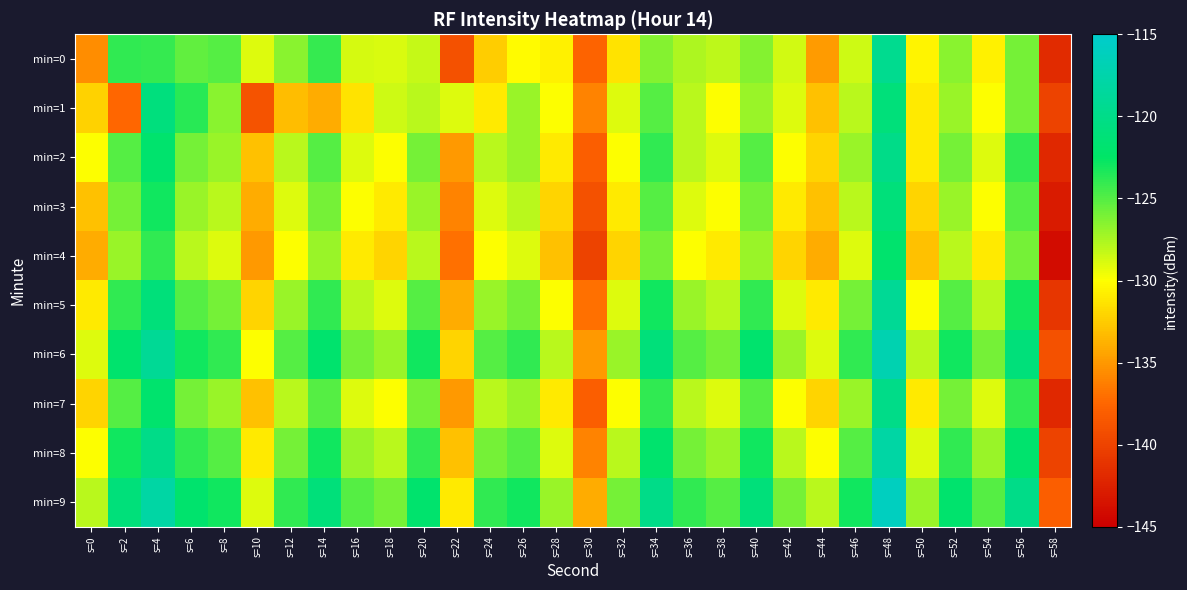

Which series has the largest total across all categories?

min=9